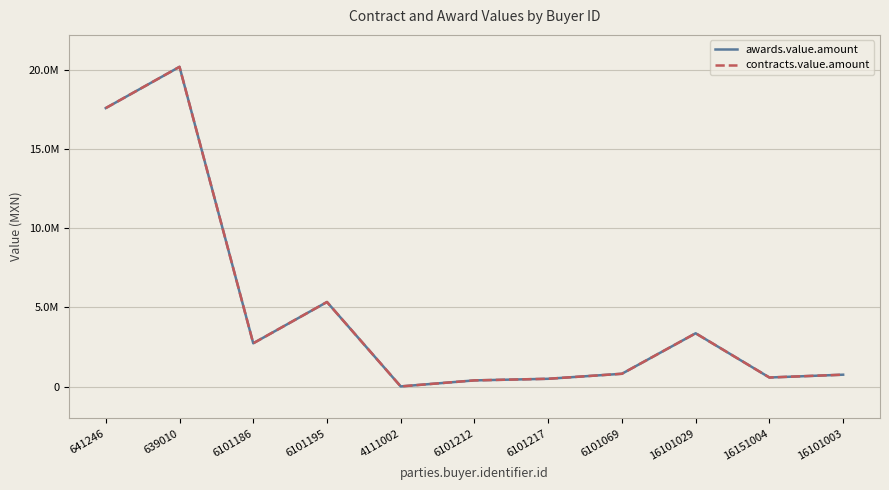

Rank the categories by contracts.value.amount value from highest to lowest.

639010, 641246, 6101195, 16101029, 6101186, 6101069, 16101003, 16151004, 6101217, 6101212, 4111002